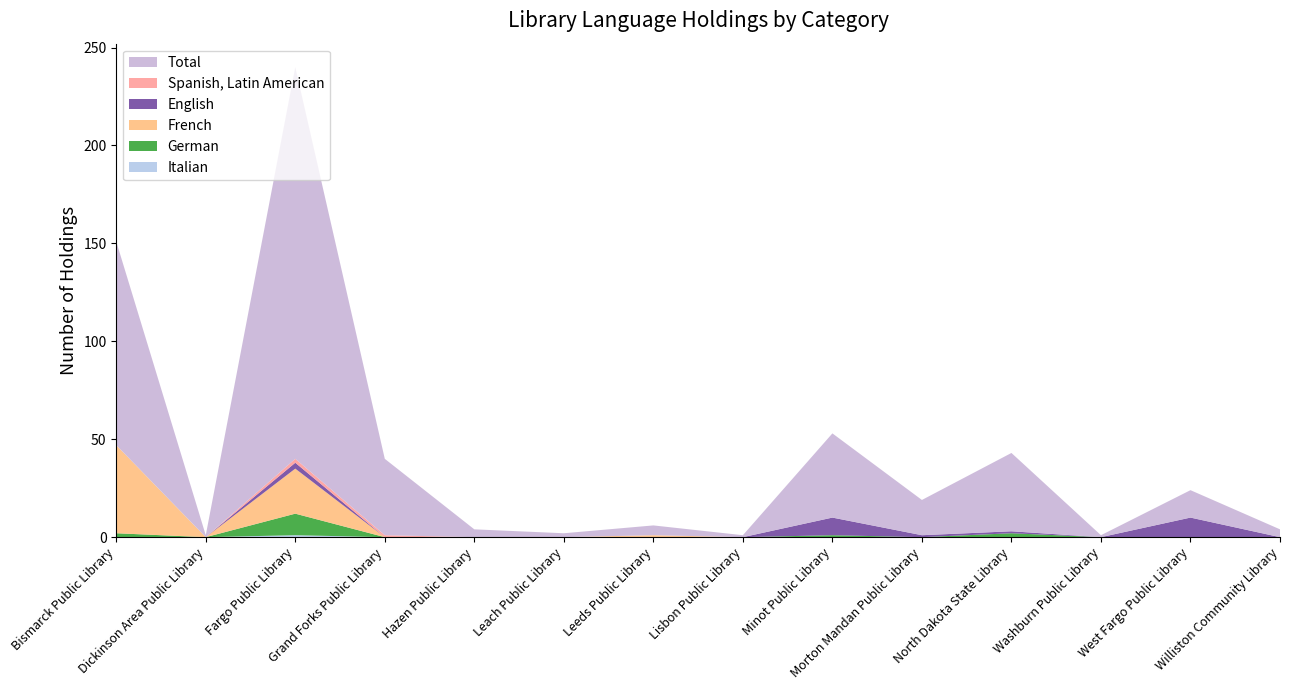

Reading left to right, list all the values displayed in this chart.

Total: 104	1	200	39	4	2	5	1	43	18	40	1	14	4
Spanish, Latin American: 0	0	2	1	0	0	0	0	0	0	0	0	0	0
English: 0	0	3	0	0	0	0	0	9	1	1	0	10	0
French: 45	0	23	0	0	0	1	0	0	0	0	0	0	0
German: 2	0	11	0	0	0	0	0	1	0	2	0	0	0
Italian: 0	0	1	0	0	0	0	0	0	0	0	0	0	0